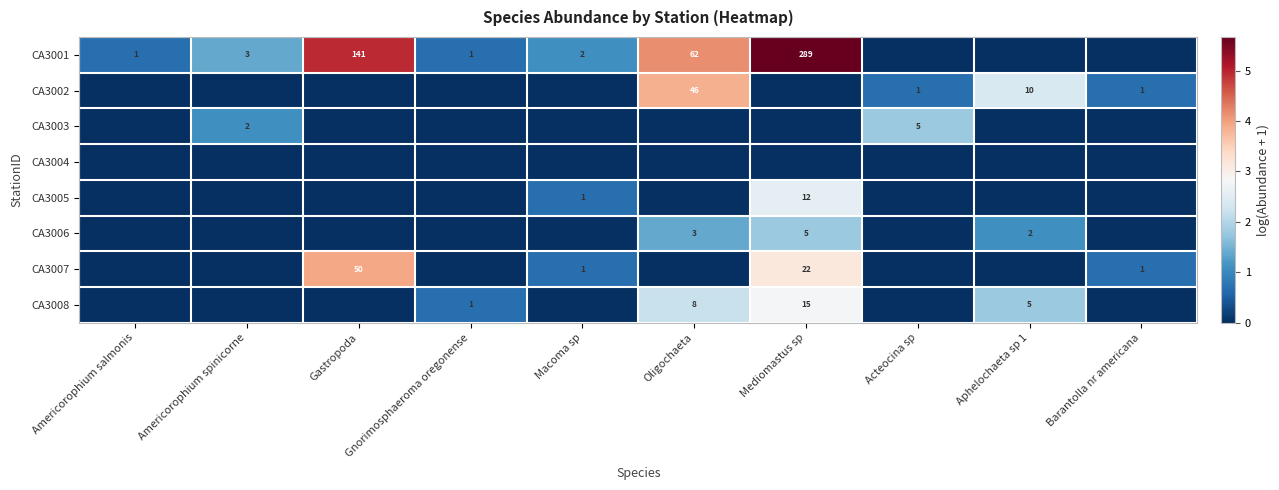

At which category does the chart reach its minimum across all series?

Acteocina sp